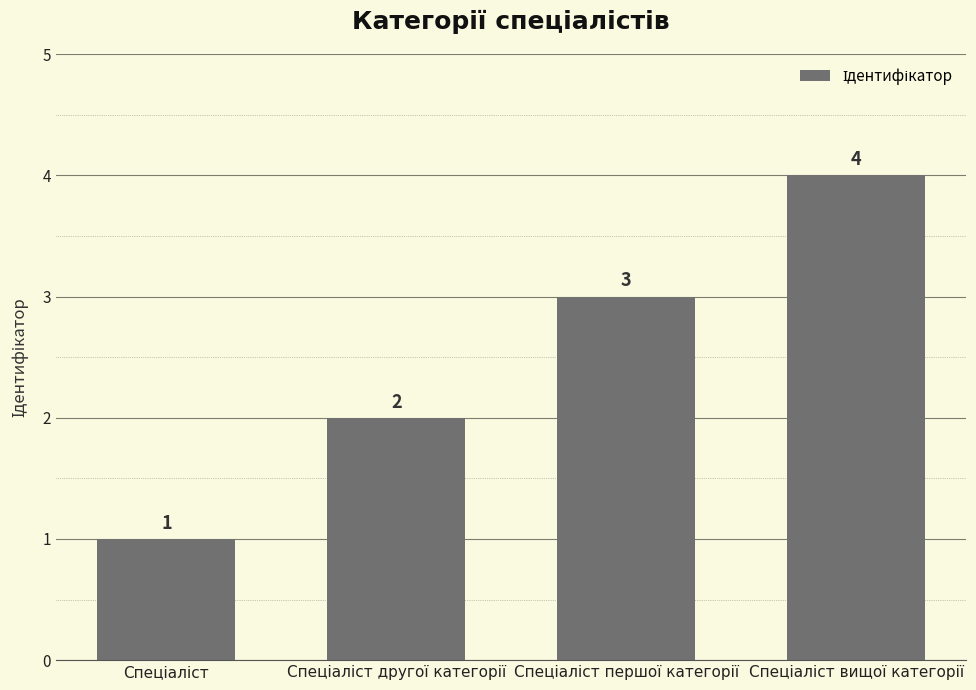

What is the maximum value shown in the chart?

4